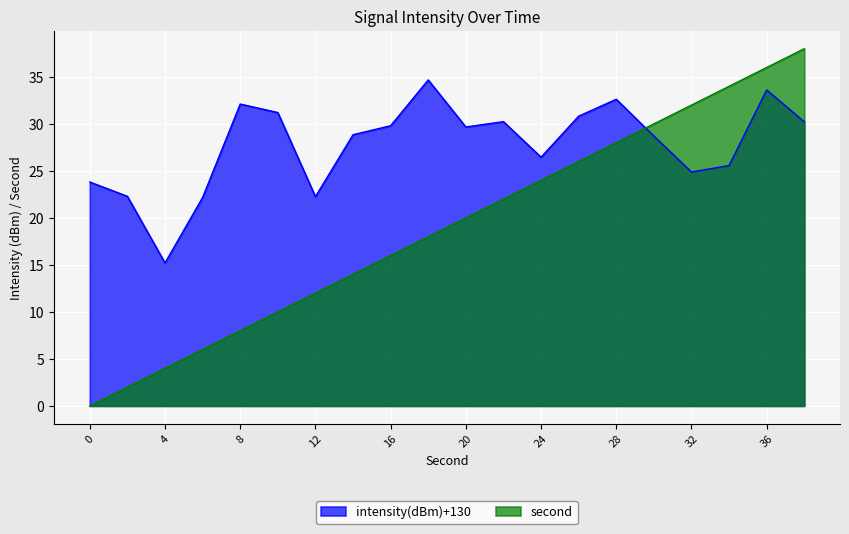

Which series ends up on top after the final intersection of second and intensity(dBm)?

second